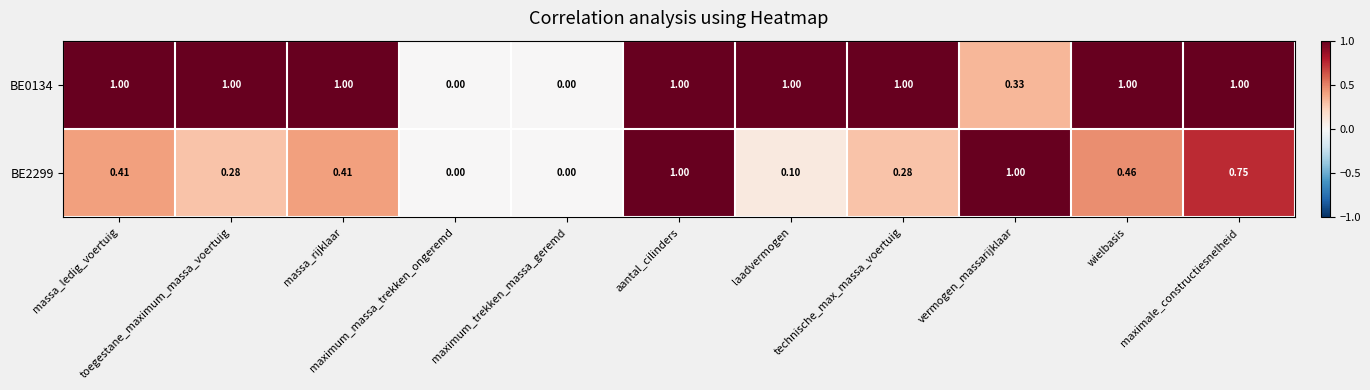

Rank the series at maximum_massa_trekken_ongeremd from lowest to highest value.

BE0134, BE2299